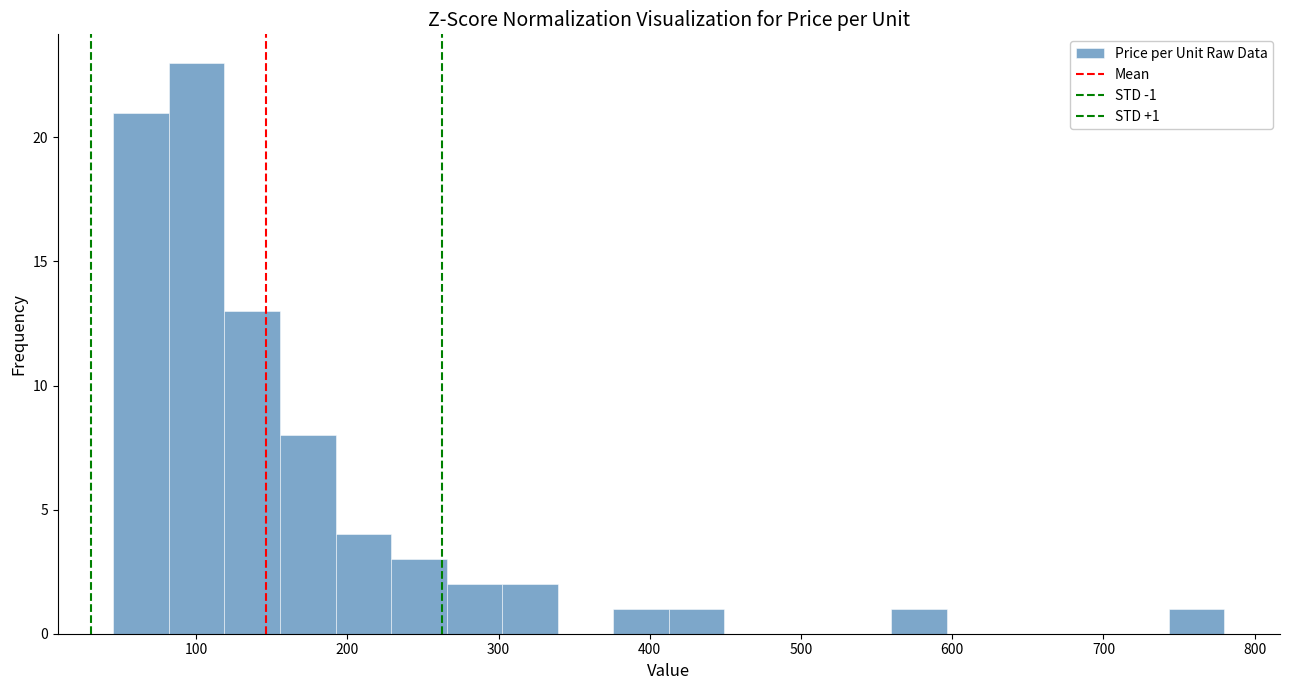

Read against the x-axis, roughly where is the centre of the tallest bar?

100